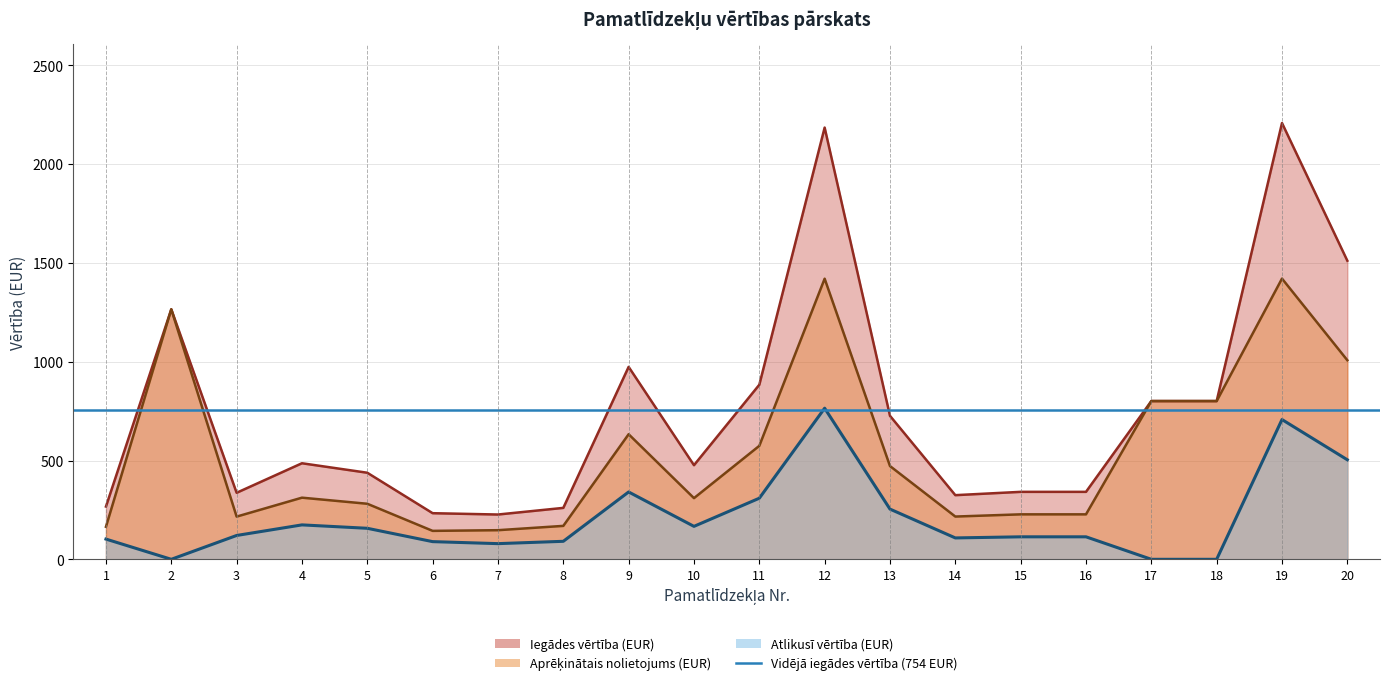

What are all the series names shown in the legend?

Iegades_vertiba, Aprekintais_nolietojums, Atlikusi_vertiba